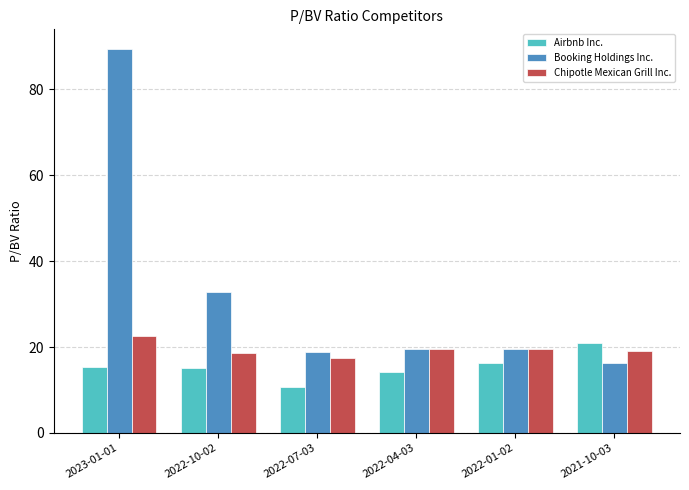

What is the sum of the Airbnb Inc. values at 2022-04-03 and 2022-10-02?

29.4